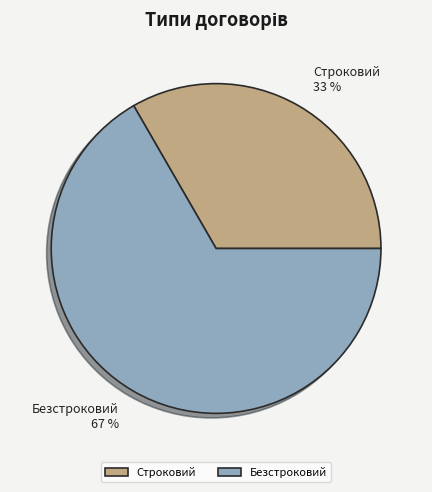

Does Безстроковий represent more than half of the total?

Yes